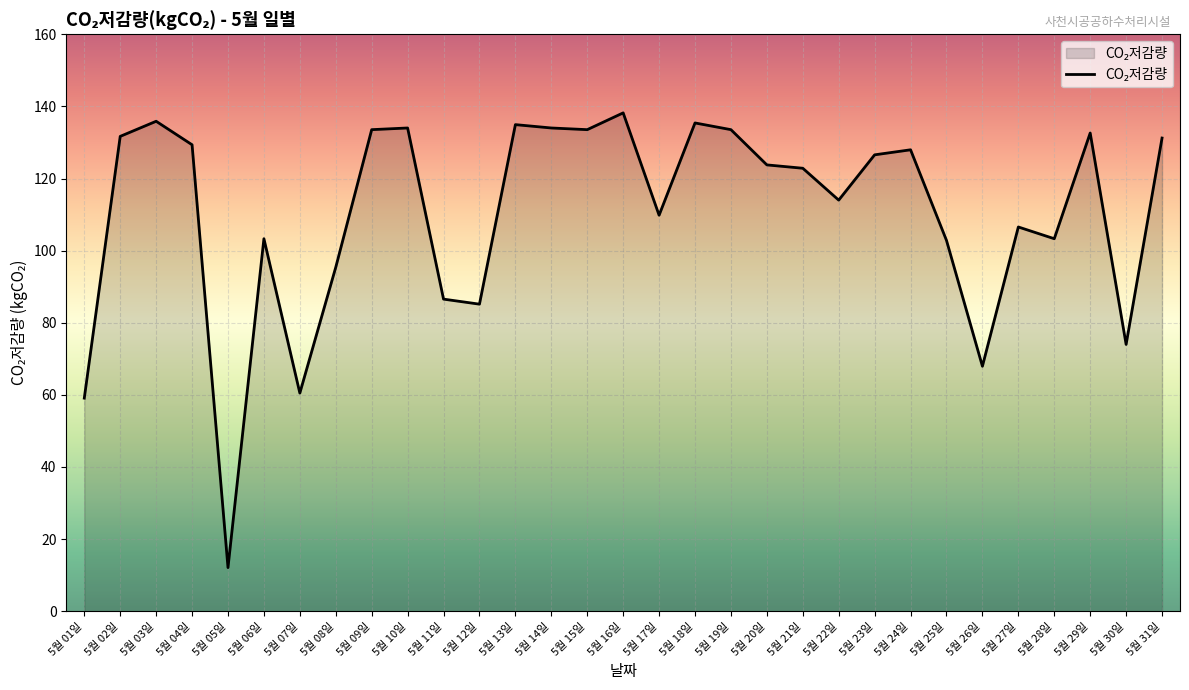

The value at 5월 30일 is 74.0. True or false?

True